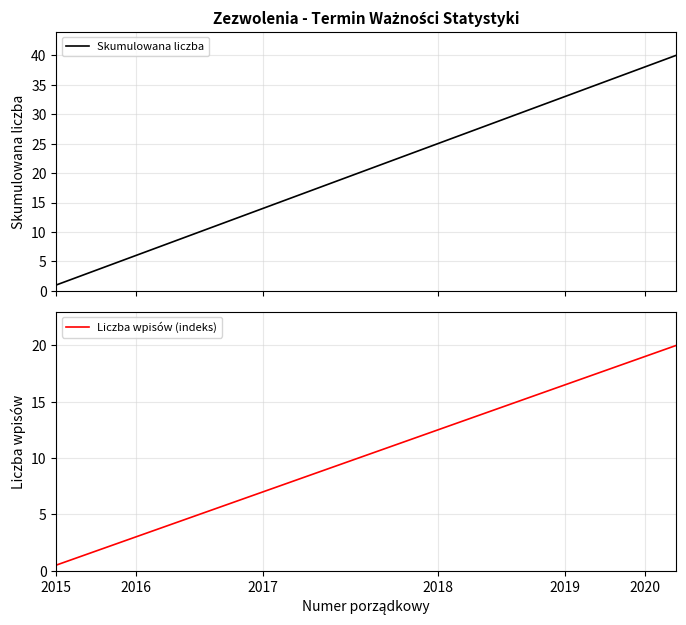

True or false: Skumulowana liczba and Liczba wpisów (indeks) intersect in this chart.

False